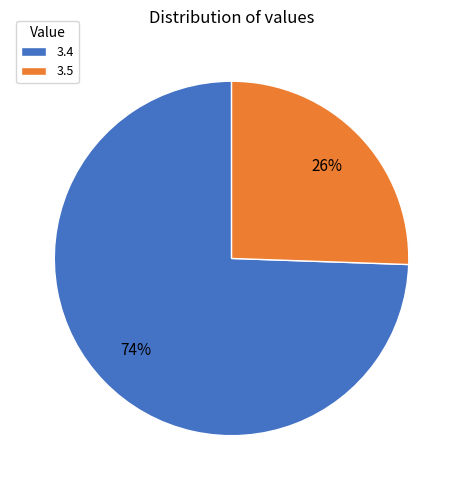

Does any single category account for the majority?

Yes